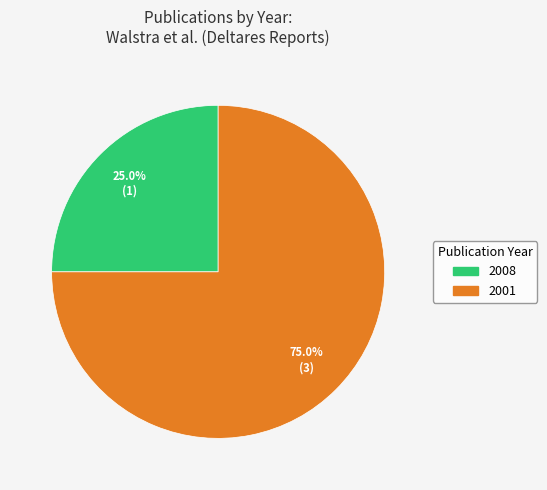

Rank the categories by value from highest to lowest.

2001, 2008